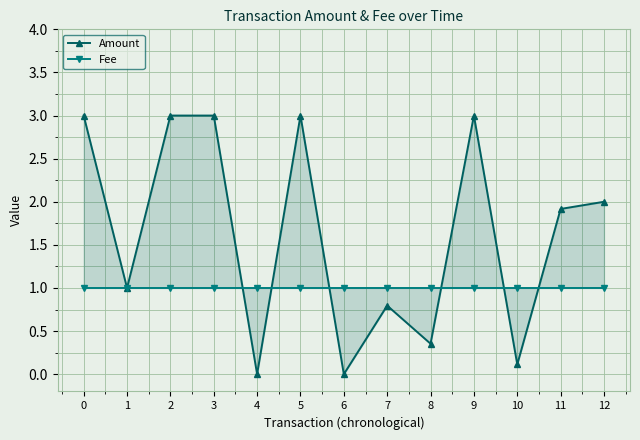

Is the value of Fee at 0 greater than the value of Amount at 2?

No